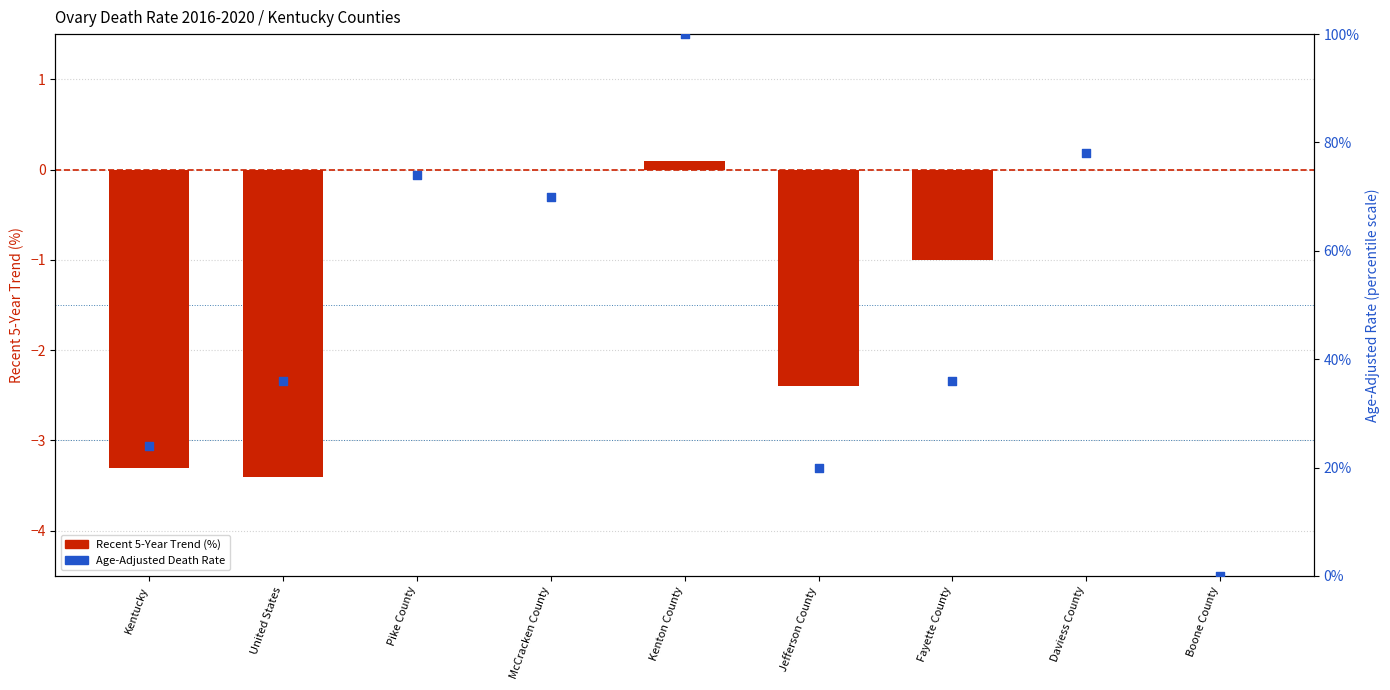

At which category is the sum across all series the highest?

Kenton County